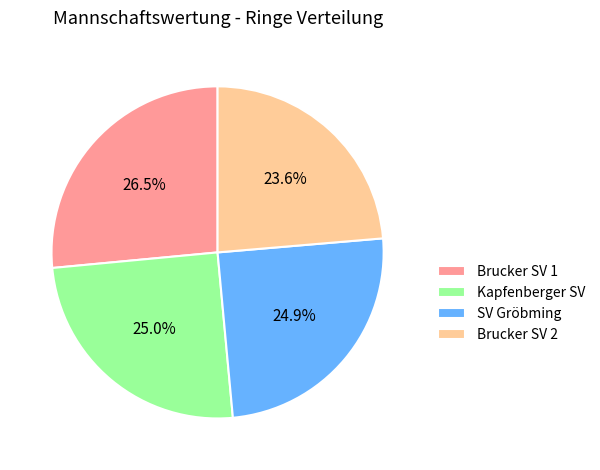

To the nearest percent, what is the difference between the Brucker SV 1 and Brucker SV 2 slice percentages?

3%